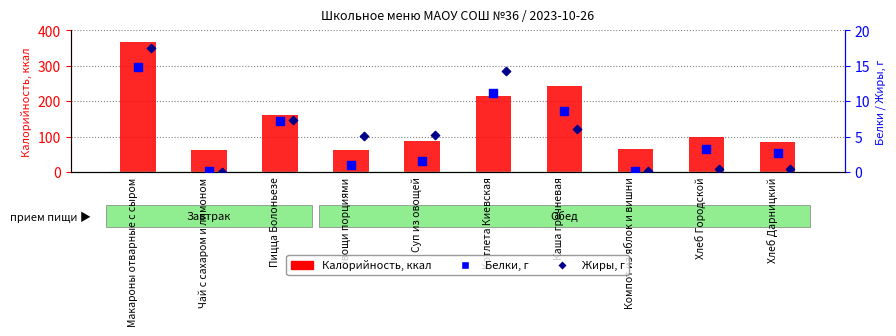

What are all the series names shown in the legend?

Калорийность, Белки, Жиры